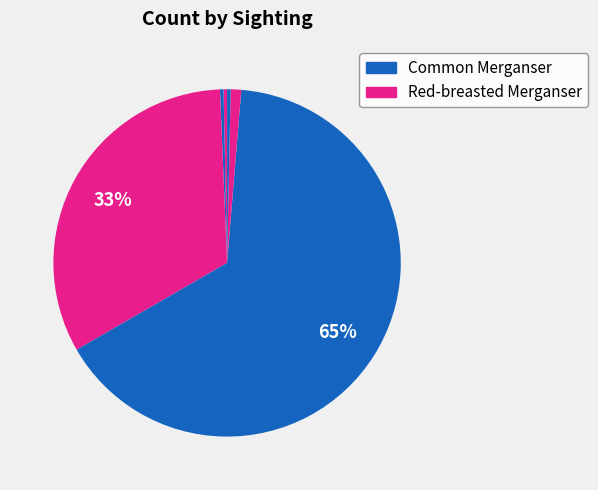

How many slices are in this pie chart?

6